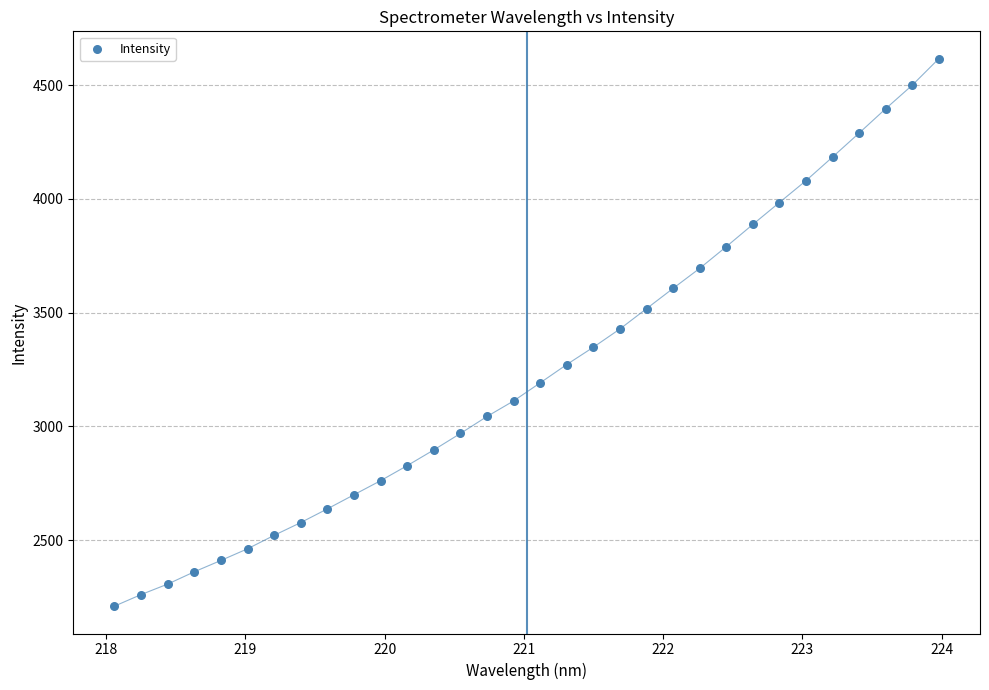

What is the range of X values (max minus min)?

5.9